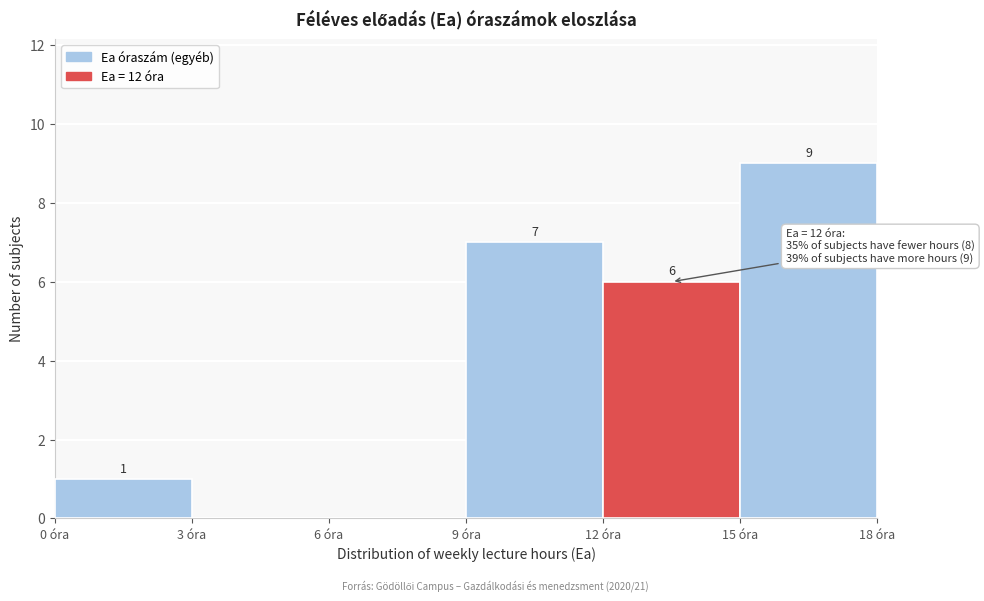

Over which range of the x-axis is the bar tallest?

15 to 18